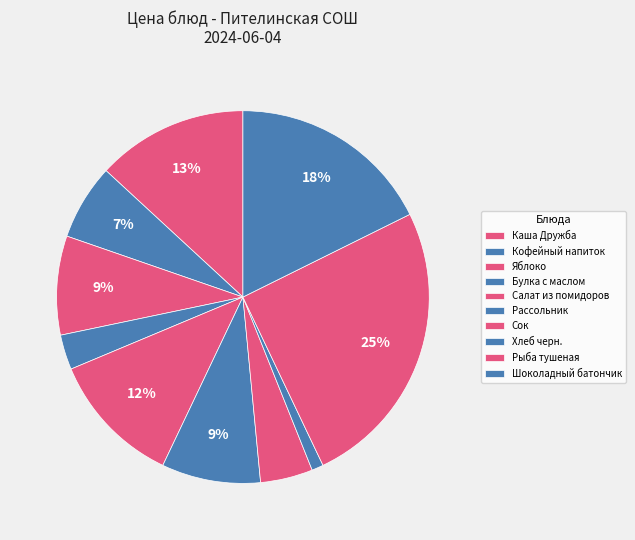

How many slices are in this pie chart?

10